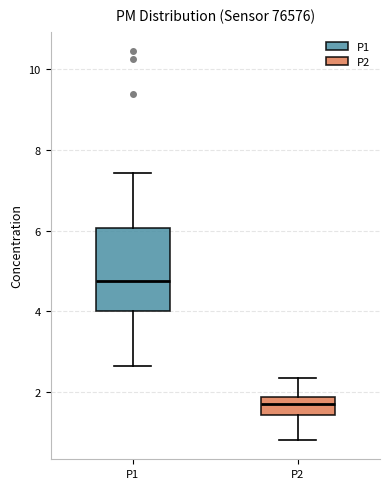

Comparing the boxes themselves (not the whiskers), which one is the tallest?

P1